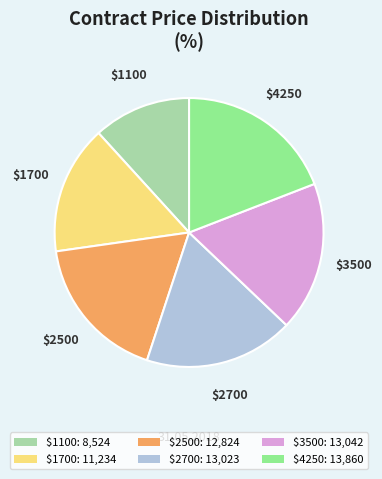

Which category has the smallest portion of the pie?

$1100: 8,524